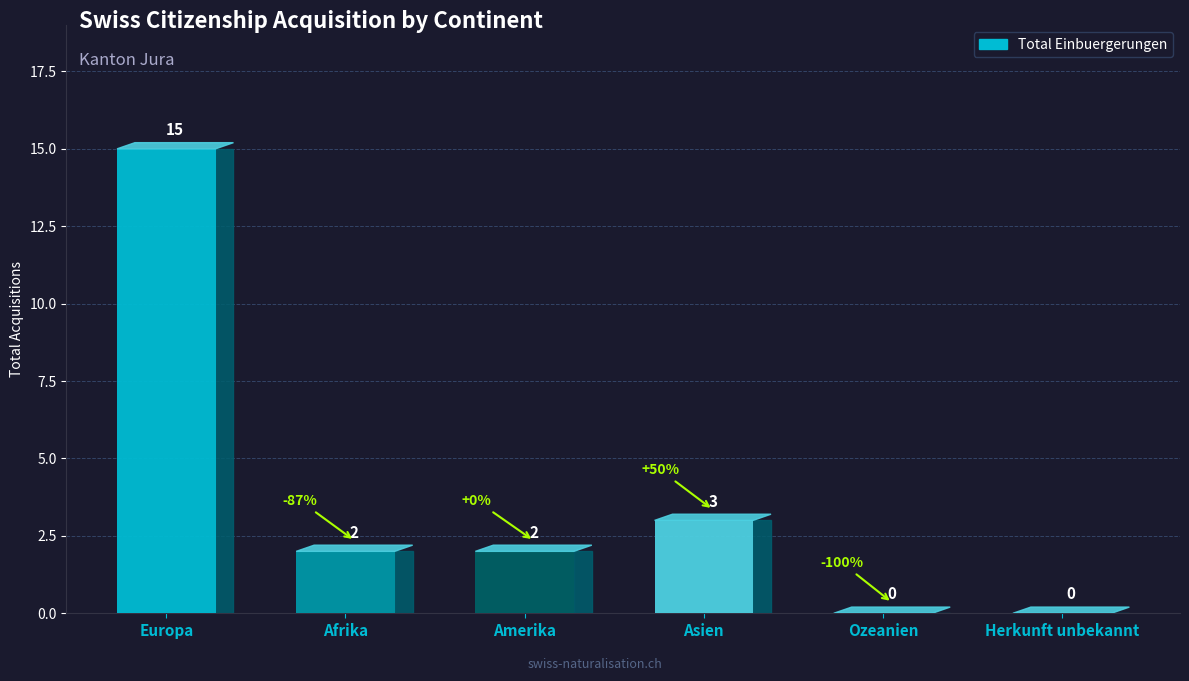

Count the number of categories in the chart.

6